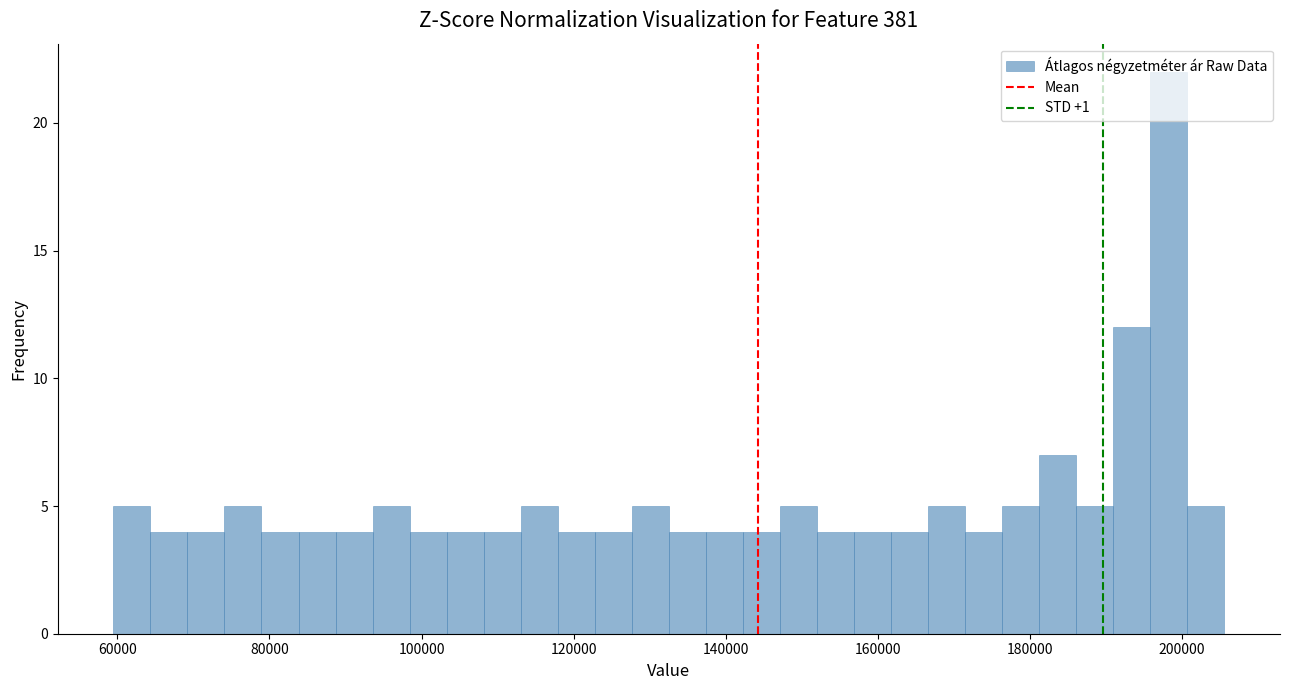

Around what value on the x-axis is the tallest bar? Give the approximate position of its centre, as read against the axis.

198000